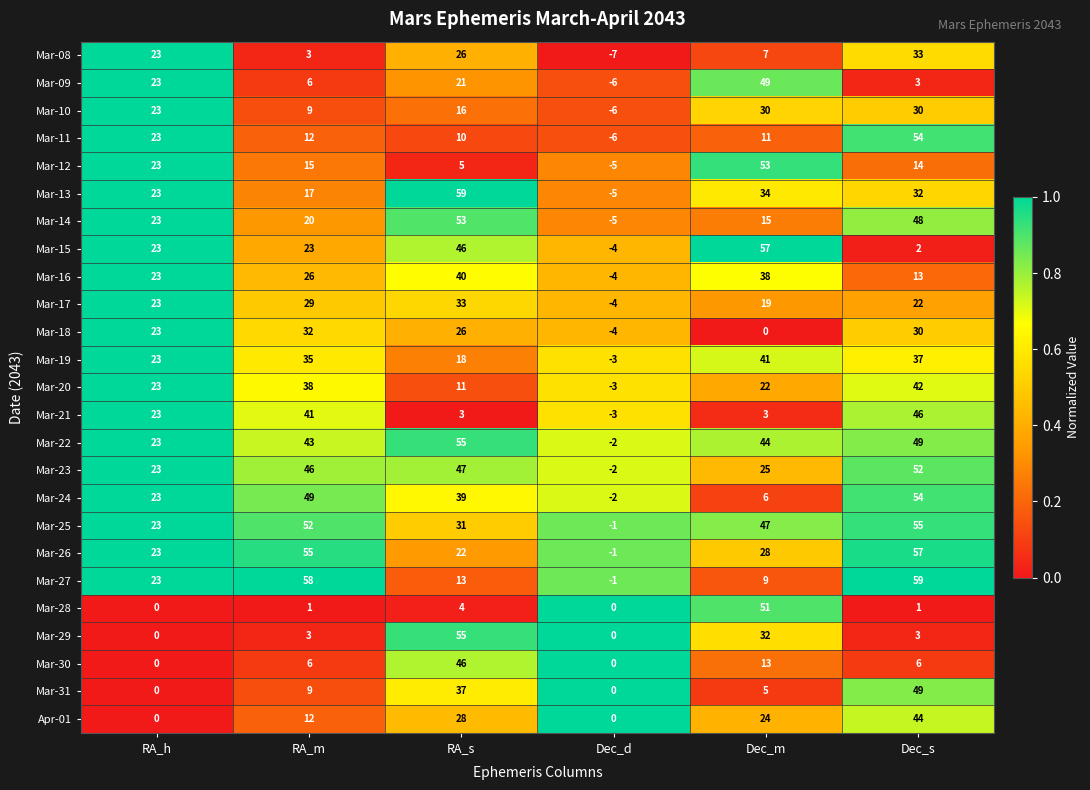

What is the difference between the highest and lowest values at Dec_d?

7